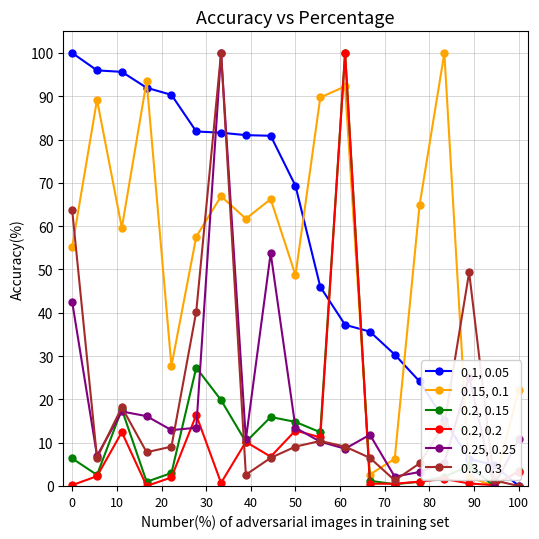

True or false: 0.15, 0.1 has more than 2 interior local peaks.

True